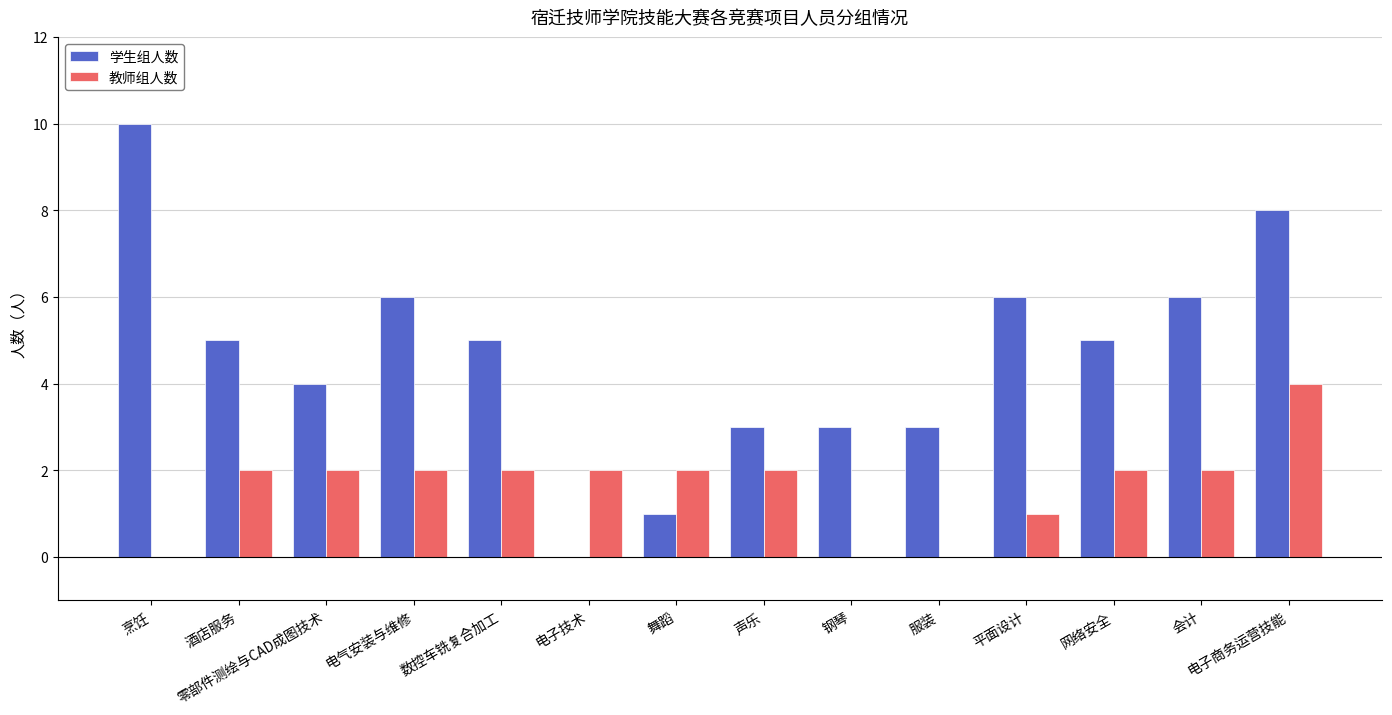

Is it true that 教师组人数 equals 2 at 电子技术?

True